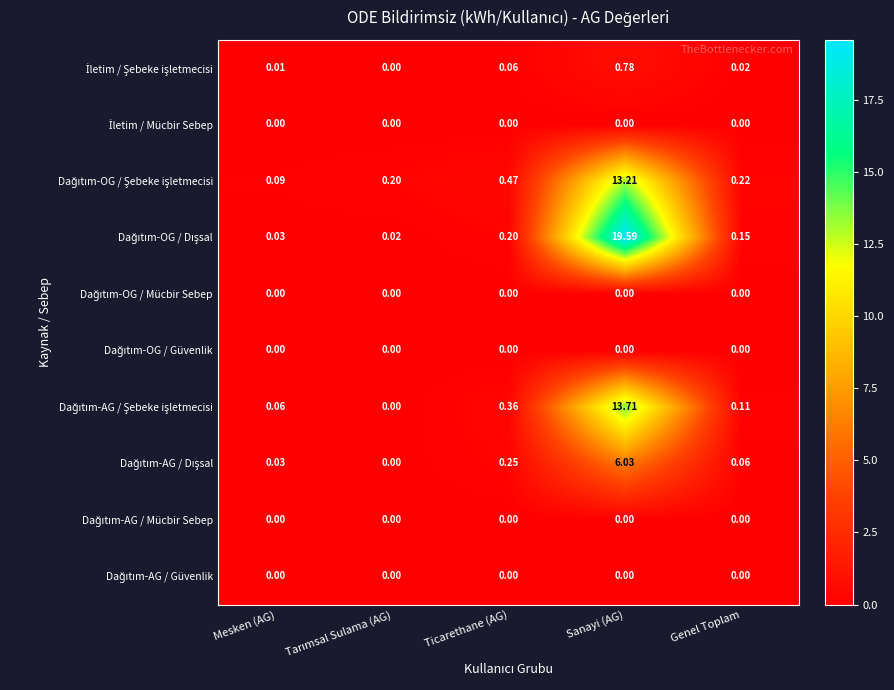

At which category is the sum across all series the highest?

Sanayi (AG)